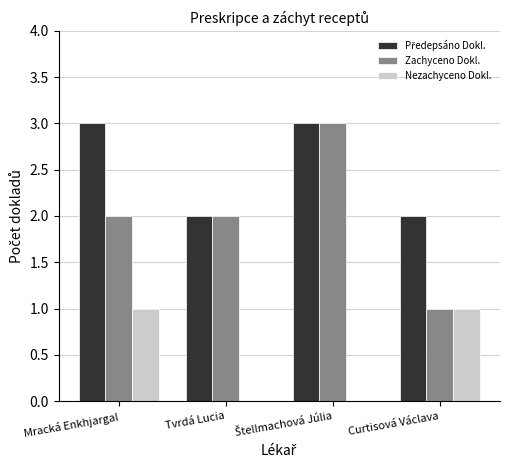

The Nezachyceno Dokl. series shows 2 at Curtisová Václava. True or false?

False